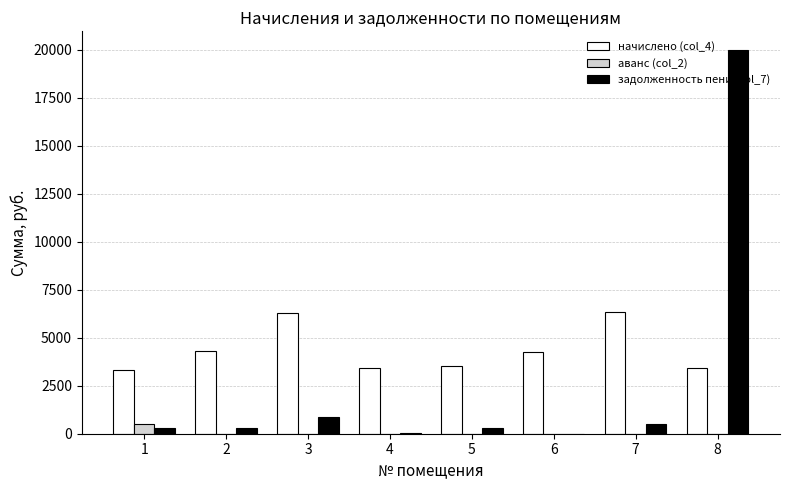

Which series has the widest spread of values?

задолженность пени (col_7)